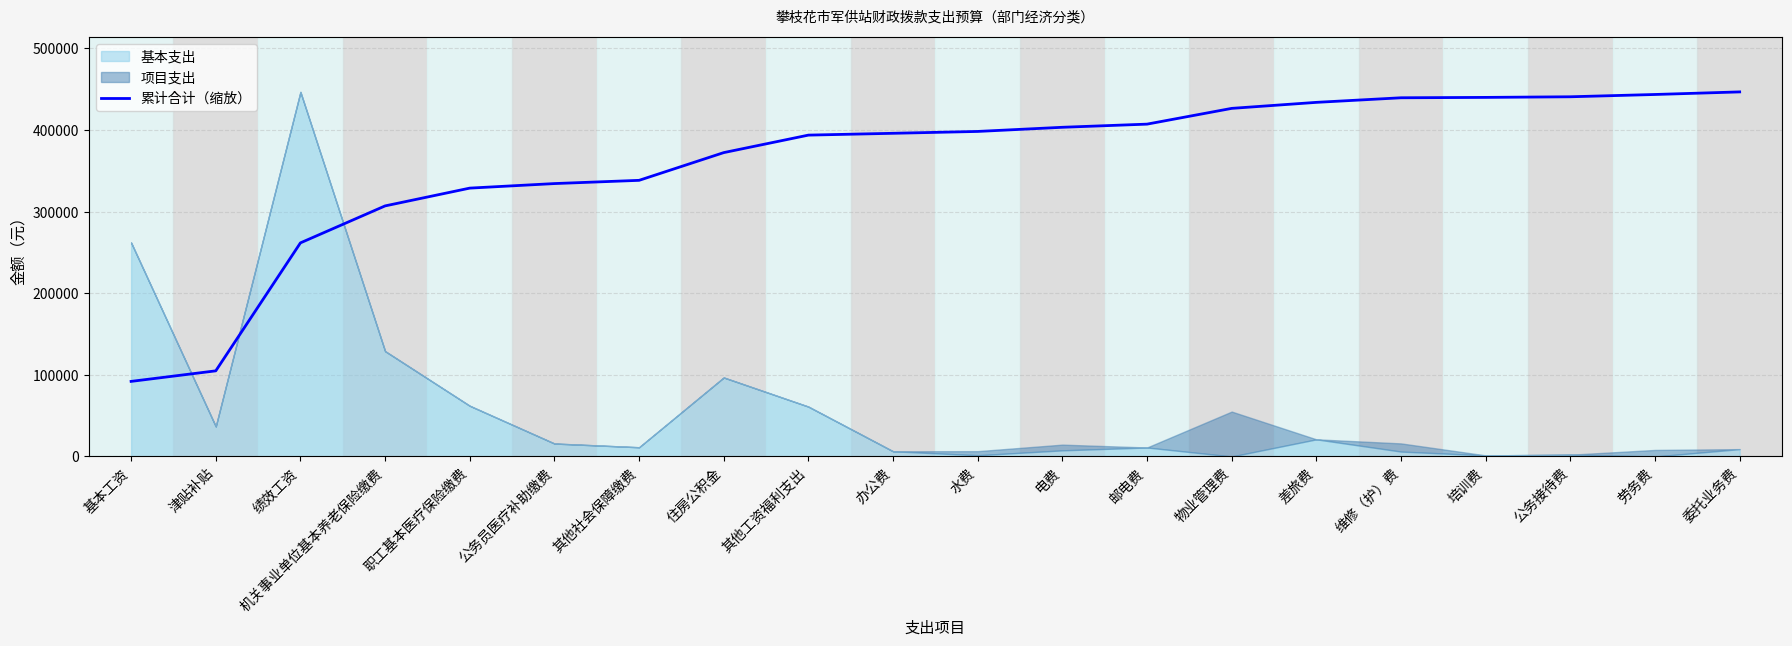

What is the difference between the maximum and minimum values?

354684.9